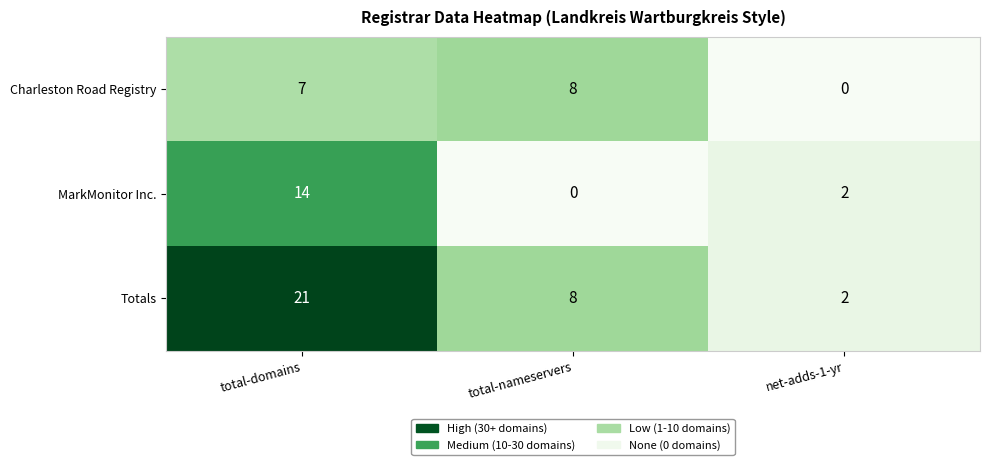

Reading left to right, what are all the values shown in this chart?

Charleston Road Registry: 7	8	0
MarkMonitor Inc.: 14	0	2
Totals: 21	8	2